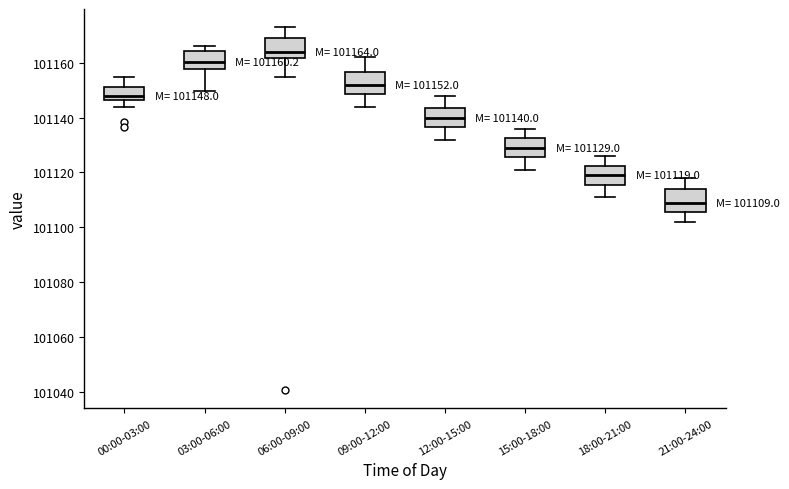

Which box has the highest median line?

06:00-09:00